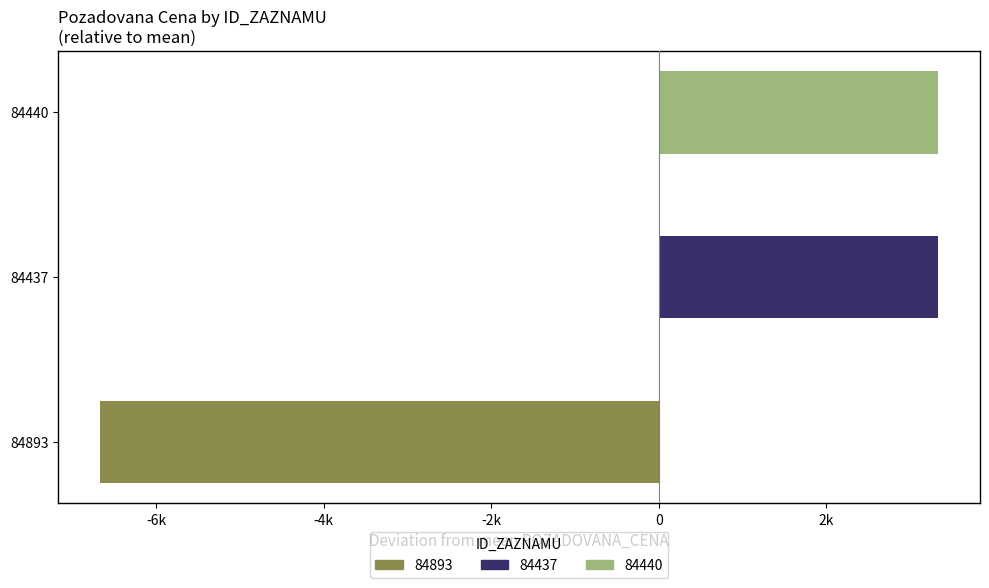

Are the bars horizontal?

Yes